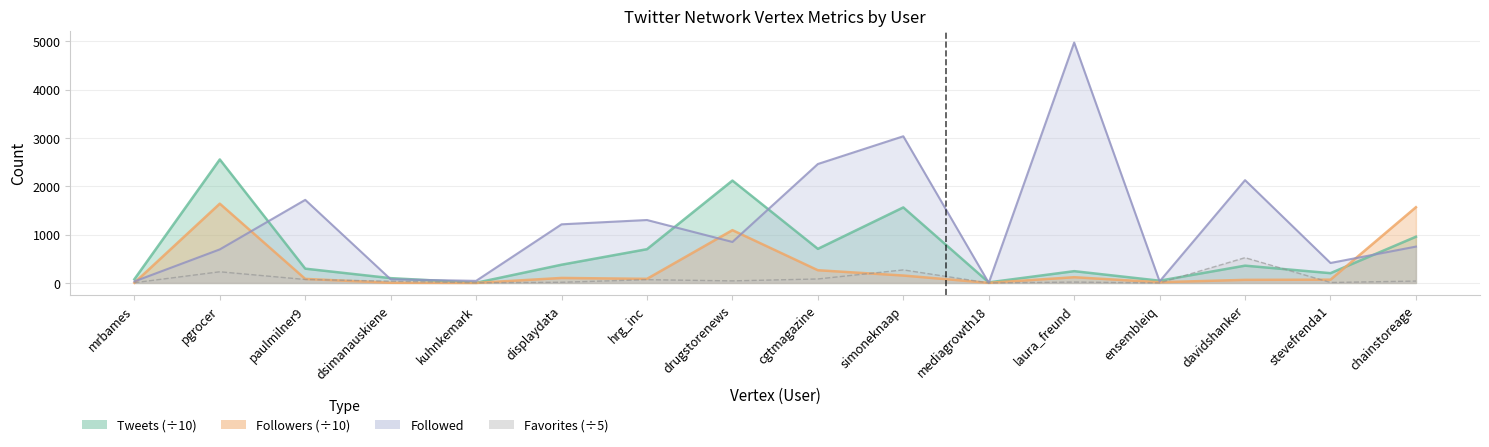

Does the chart have visible grid lines?

Yes